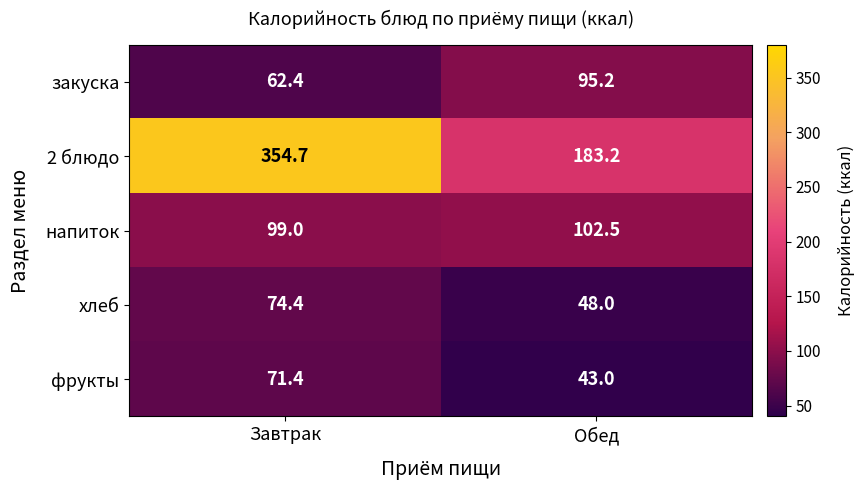

Which series has the largest range (max minus min)?

2 блюдо